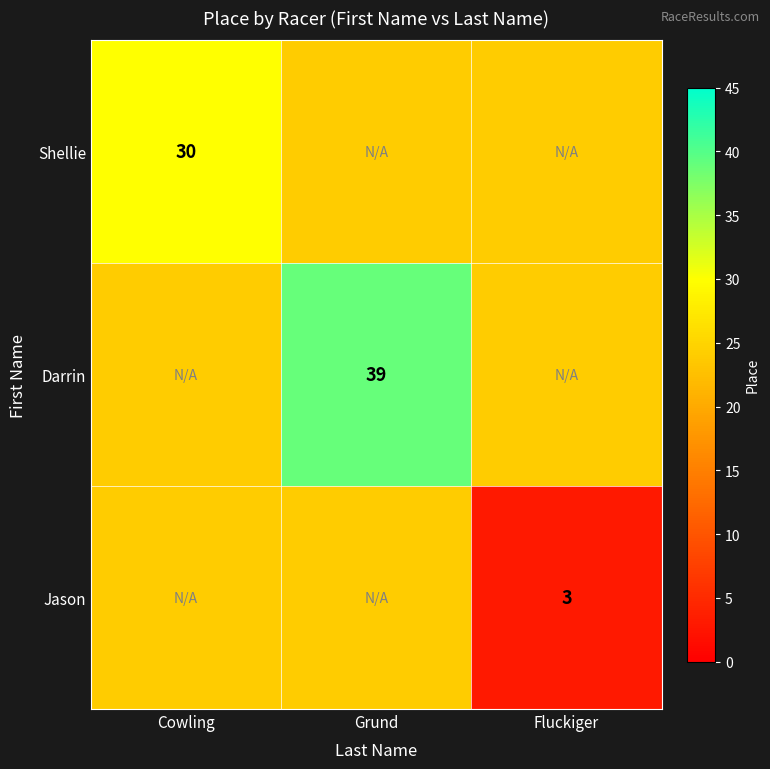

The value of Jason at Fluckiger is 3. True or false?

True